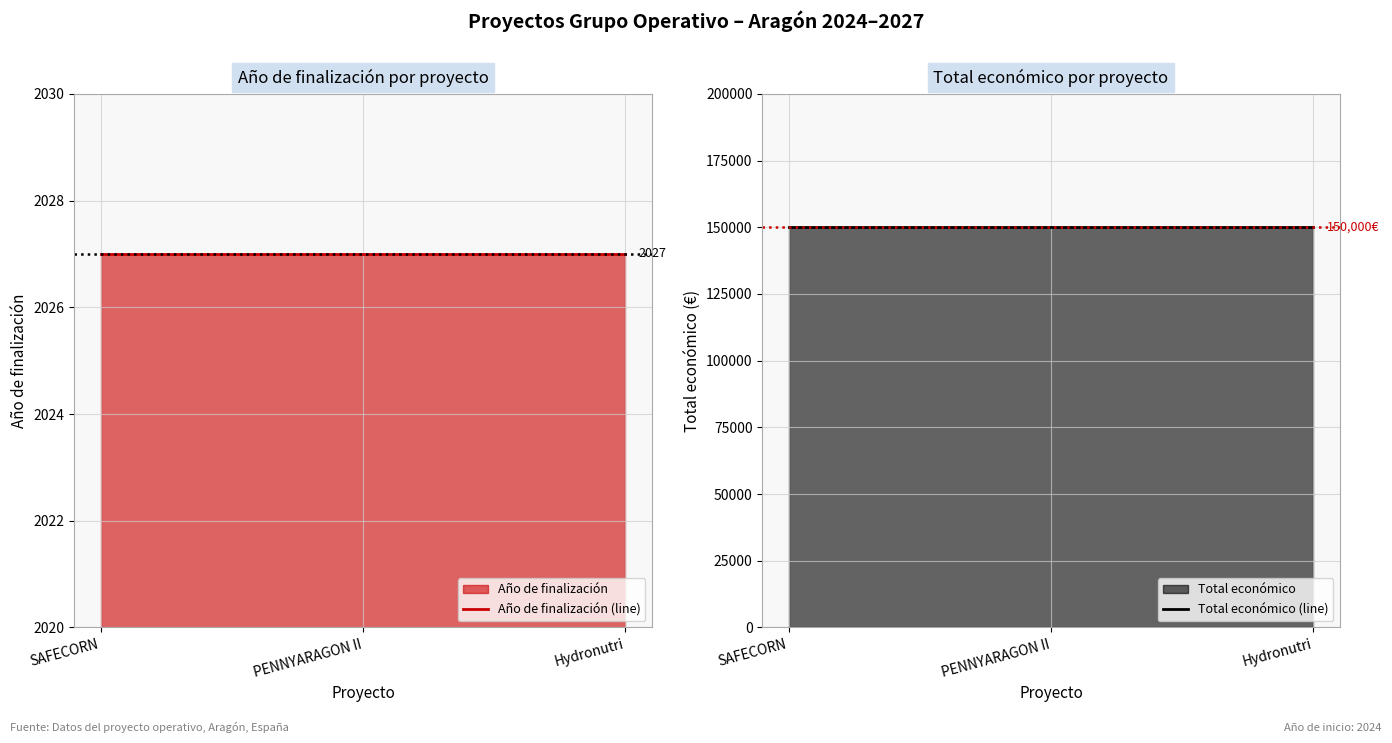

At which category is the sum across all series the highest?

SAFECORN